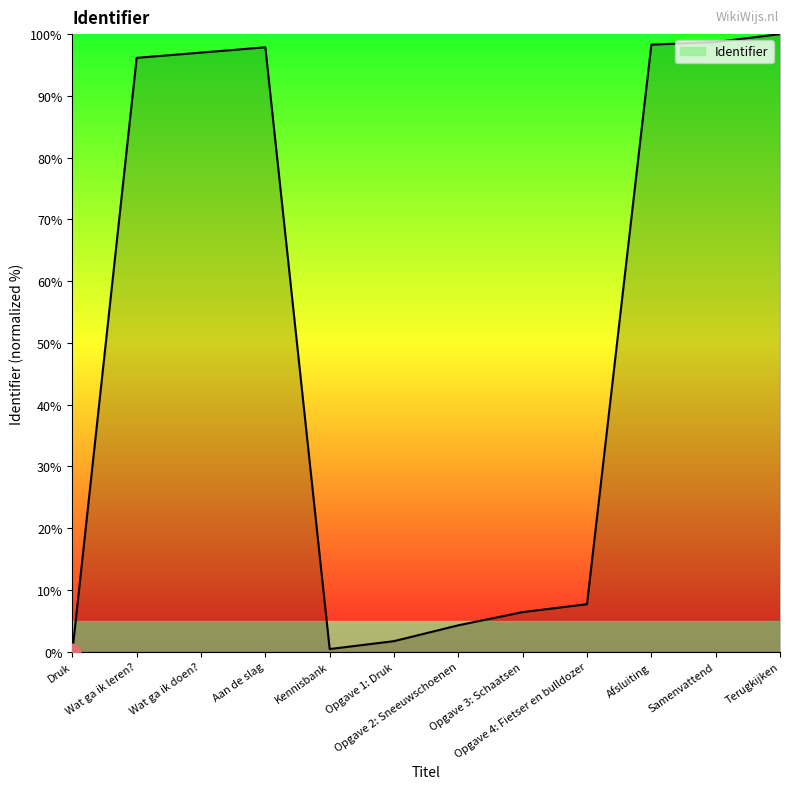

What is the ratio of the value at Samenvattend to the value at Terugkijken?

1.0